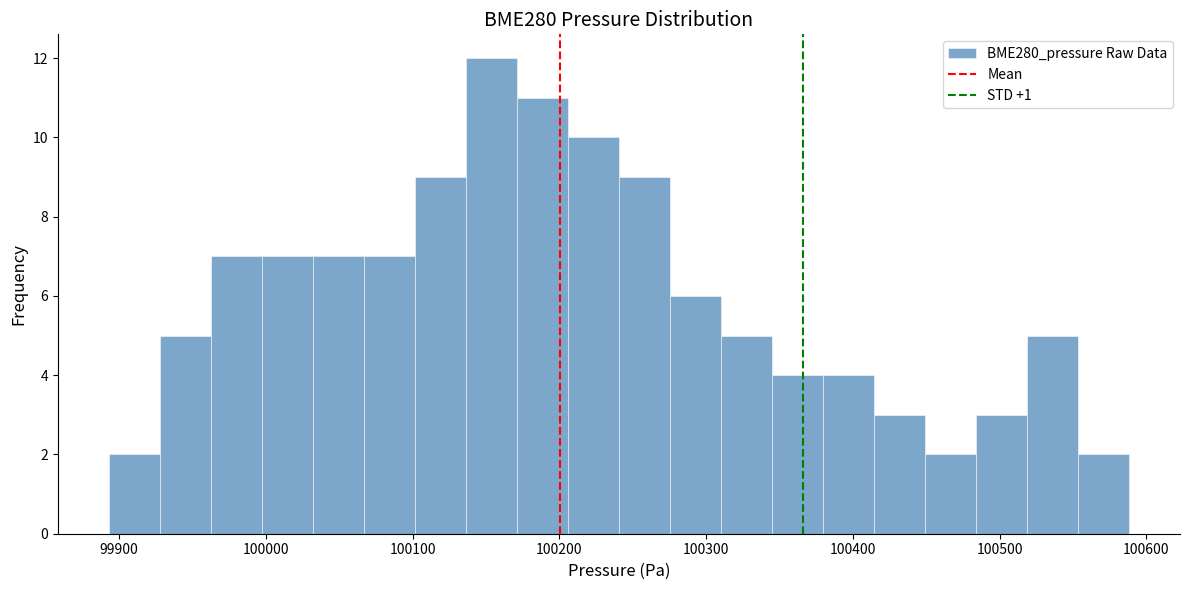

Around what value on the x-axis is the tallest bar? Give the approximate position of its centre, as read against the axis.

100150